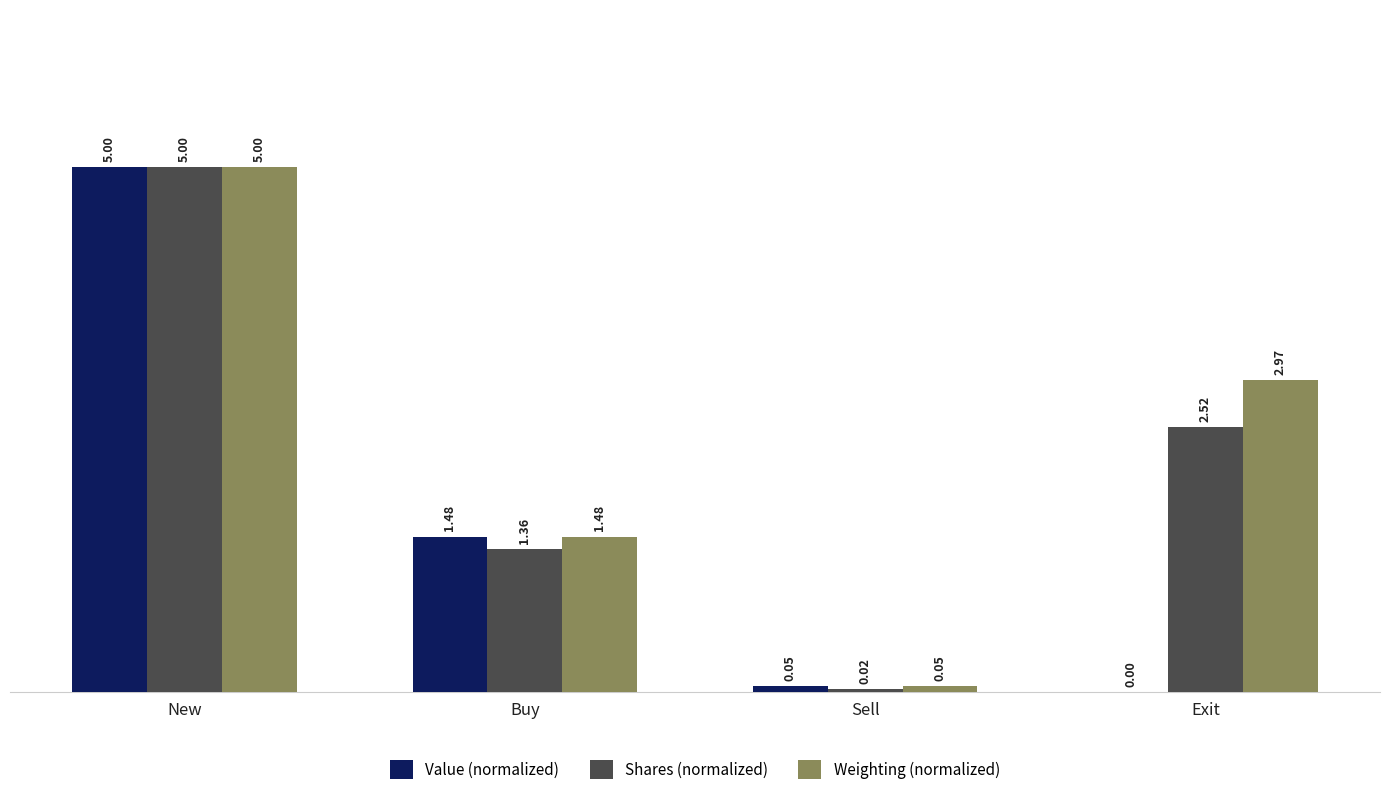

What are all the series names shown in the legend?

Value (normalized), Shares (normalized), Weighting (normalized)